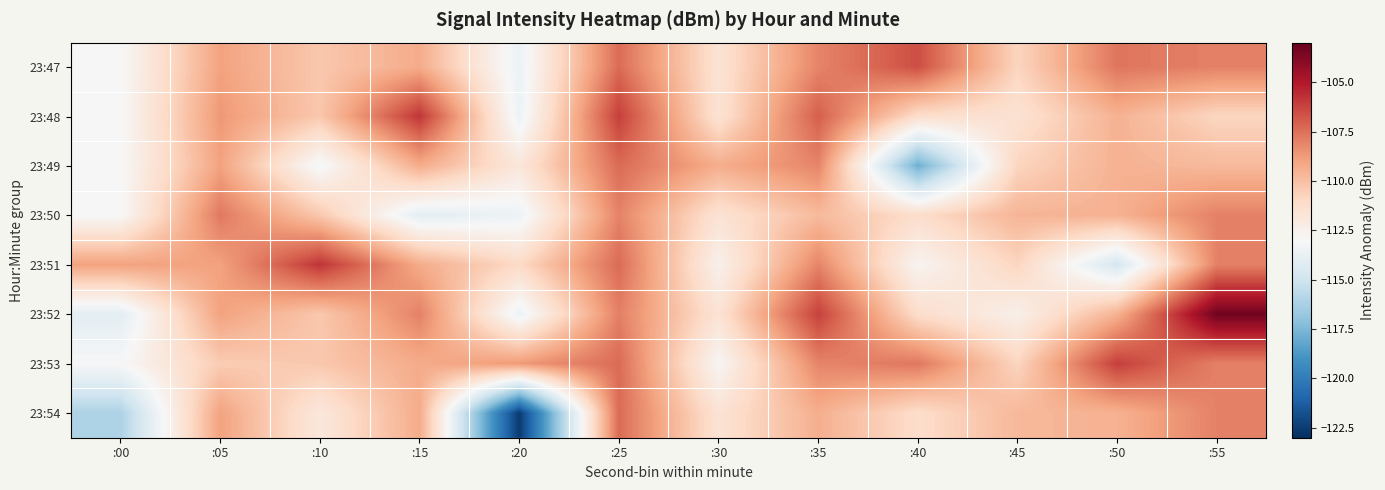

Which label corresponds to the largest value in the chart?

:55